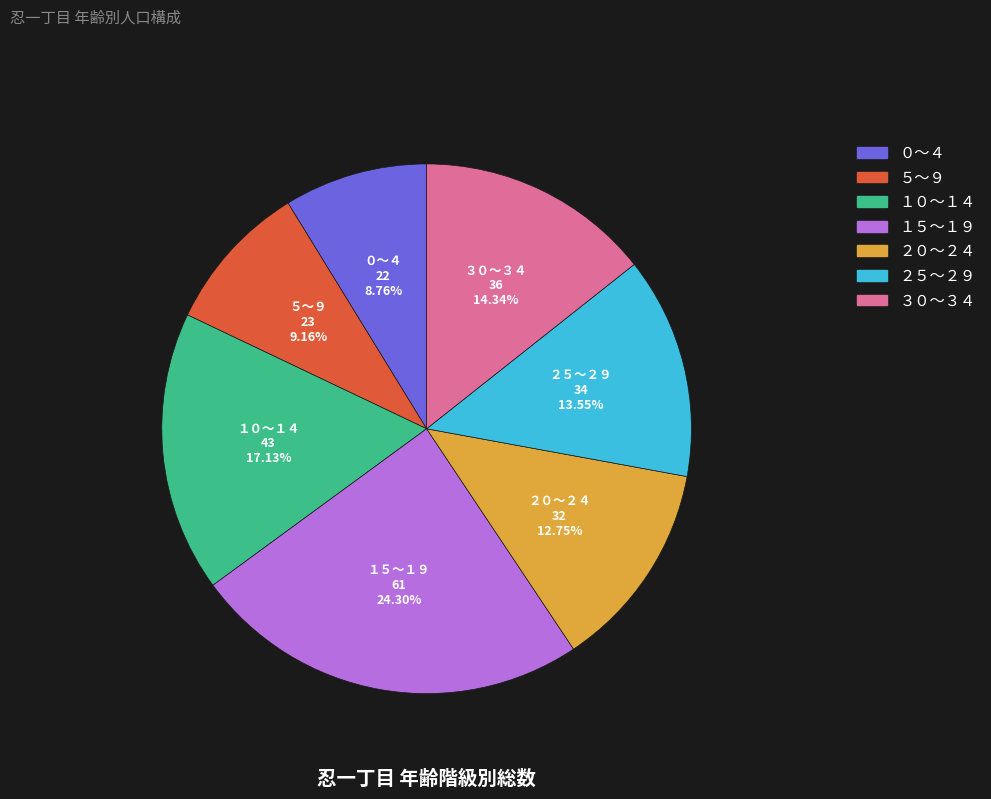

True or false: ３０～３４ accounts for 14% of the total.

True